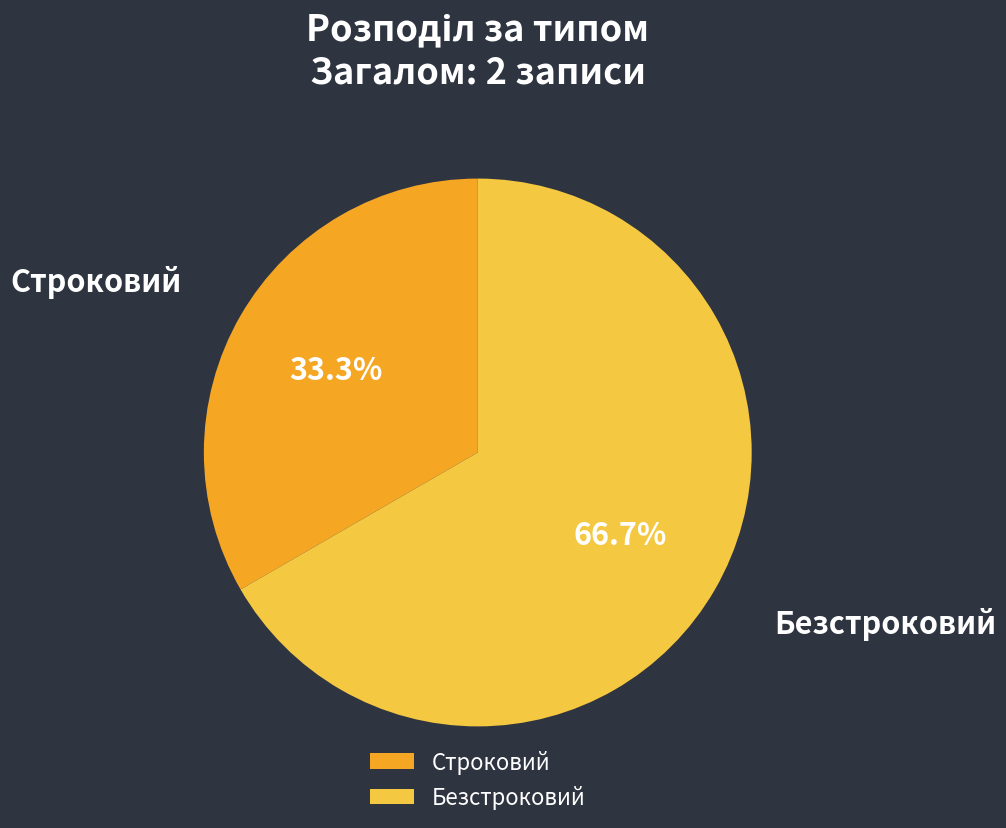

How many segments does this pie chart have?

2